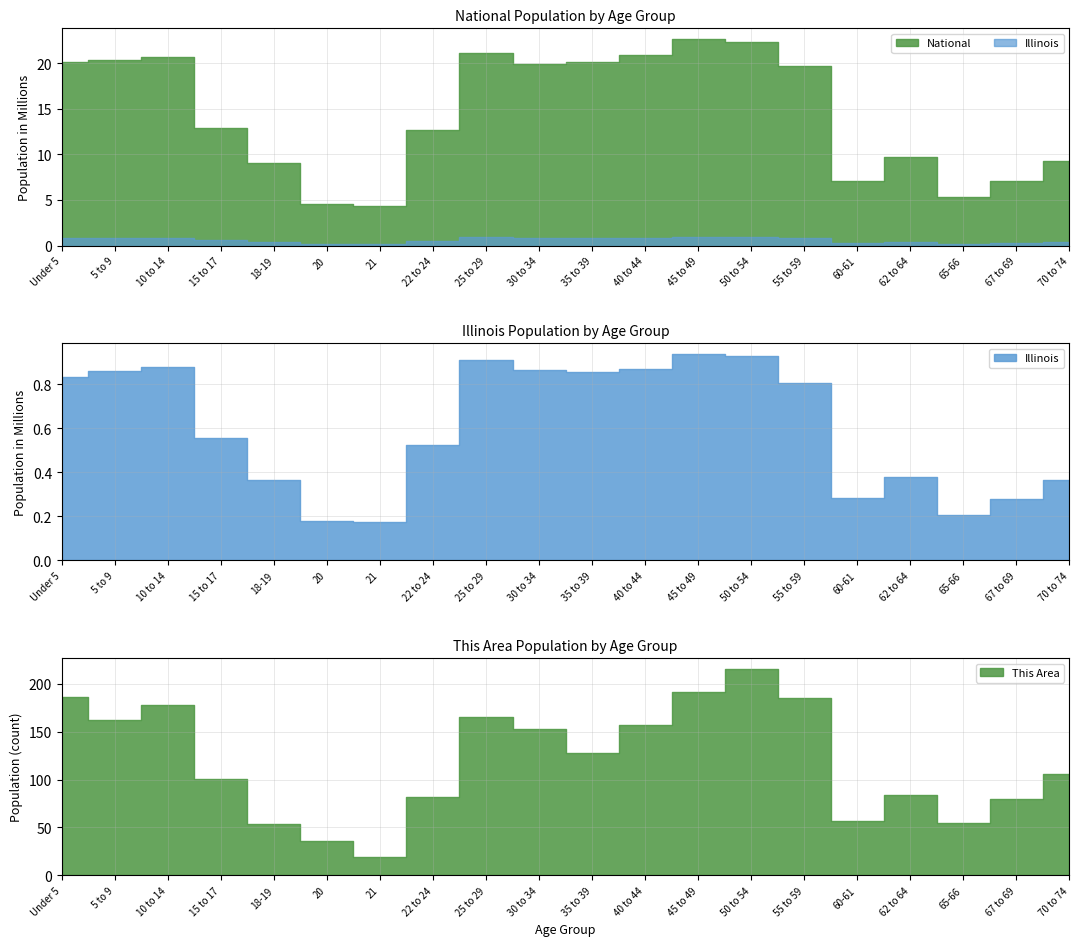

What is the maximum value shown in the chart?

22708591